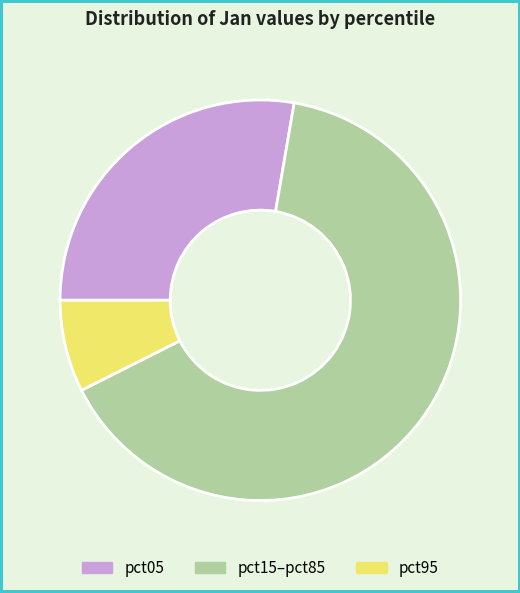

Which has a higher value, pct05 or pct95?

pct05